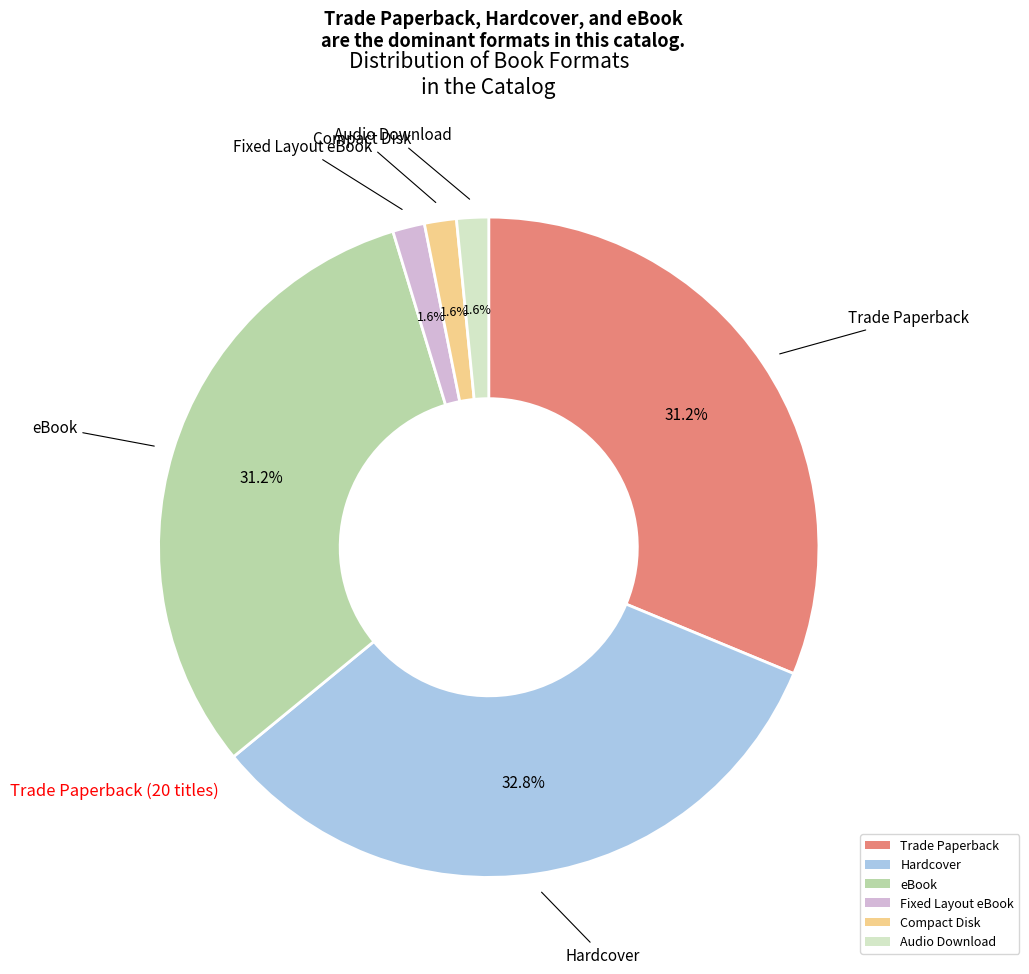

Between eBook and Fixed Layout eBook, which is larger?

eBook